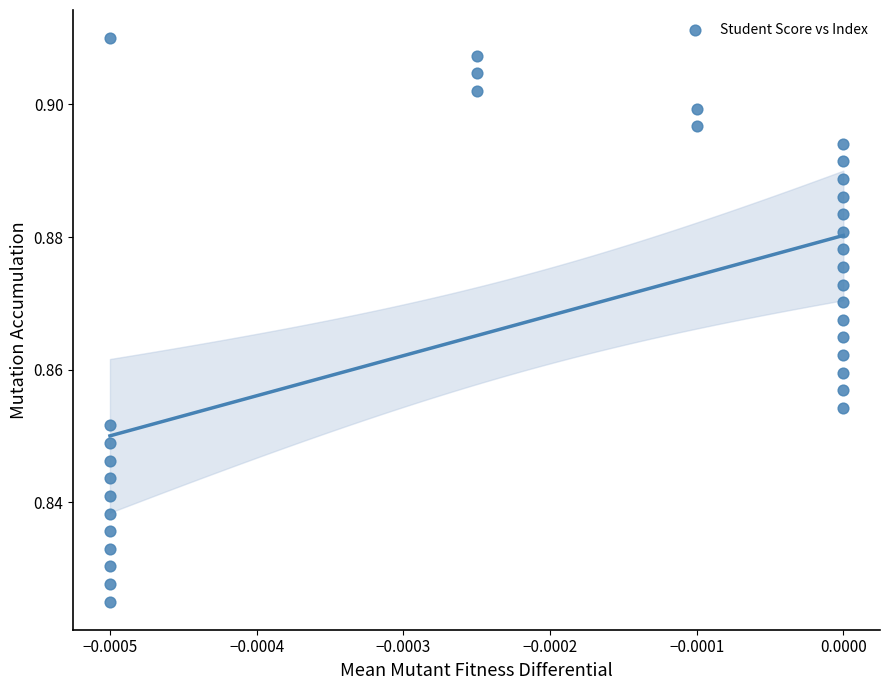

Count the number of points in this scatter plot.

33